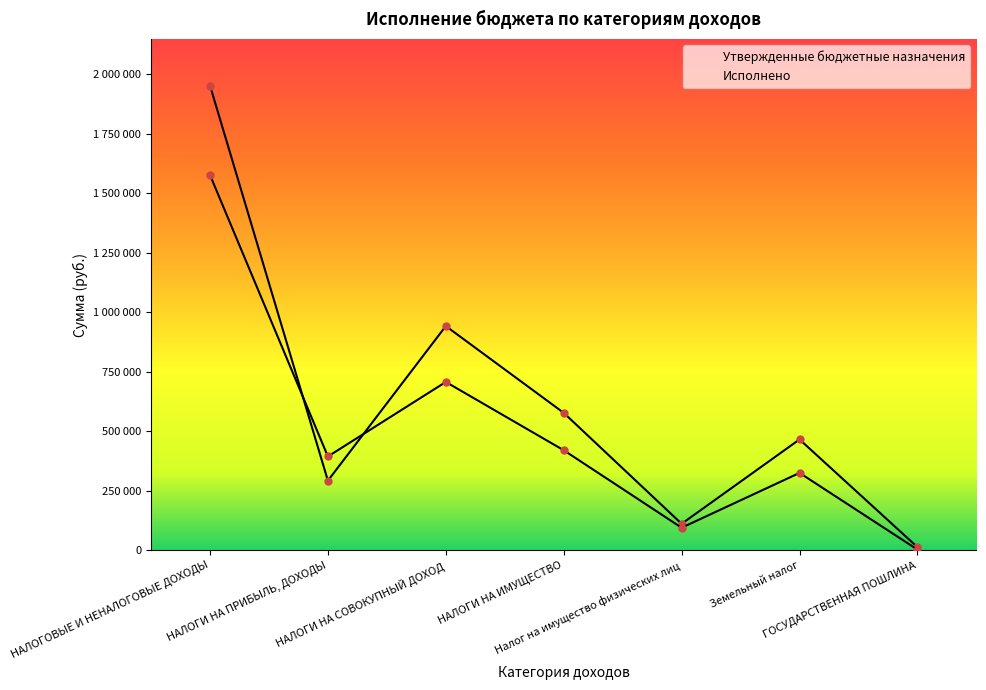

Which series has the widest spread of values?

Утвержденные бюджетные назначения